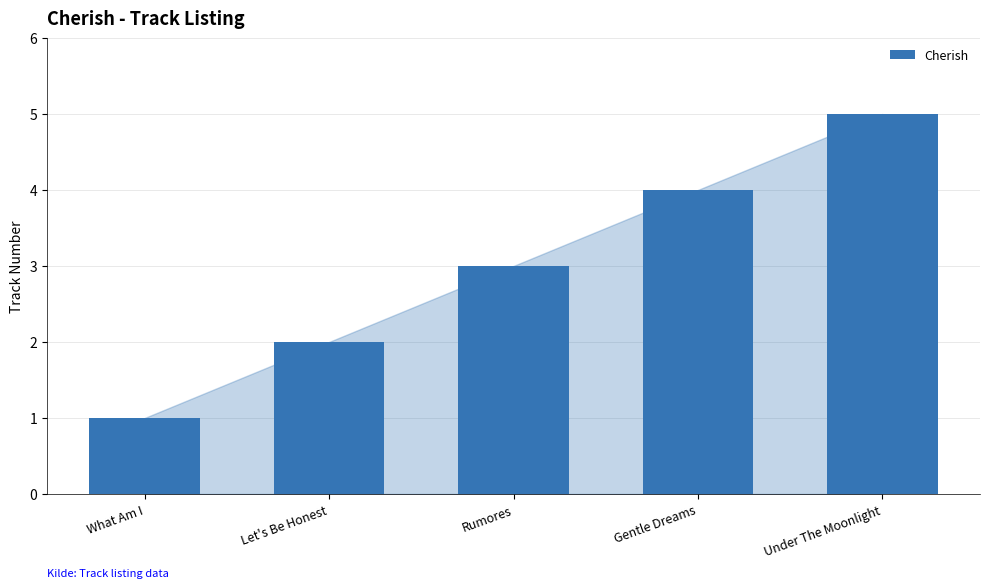

Rank the categories by value from highest to lowest.

Under The Moonlight, Gentle Dreams, Rumores, Let's Be Honest, What Am I